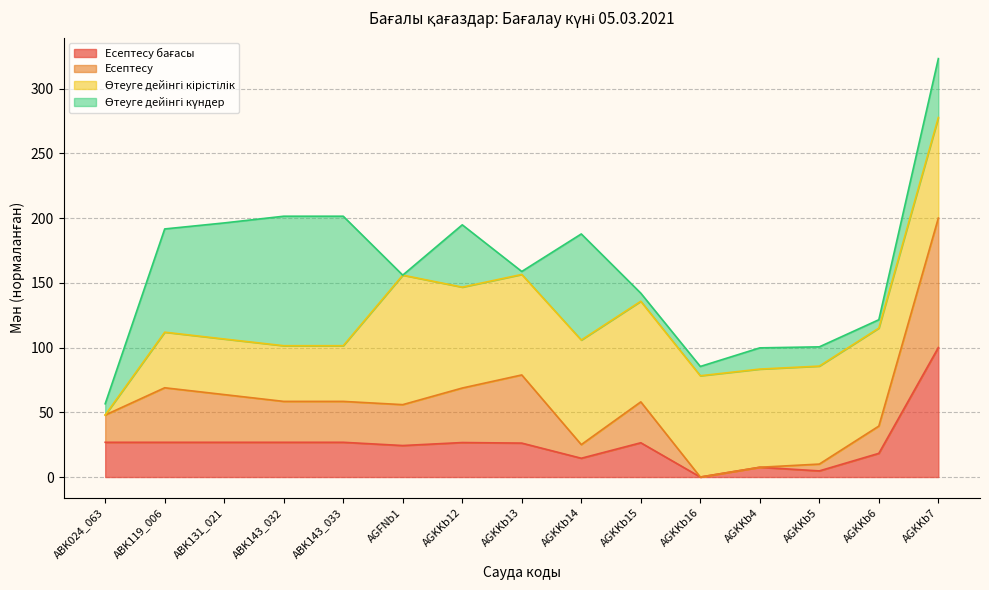

Which has a higher value, AGKKb5 or AGKKb4?

AGKKb4